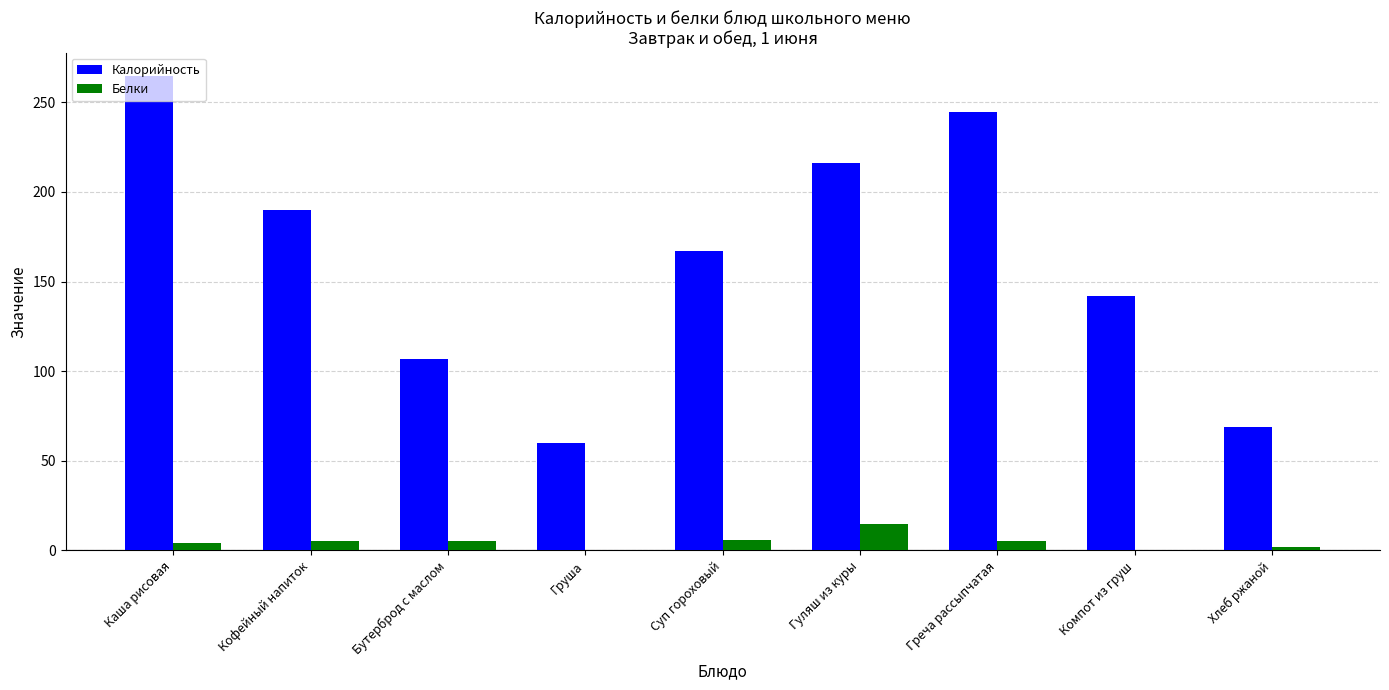

Count the Калорийность values in the range 107 to 216.

5